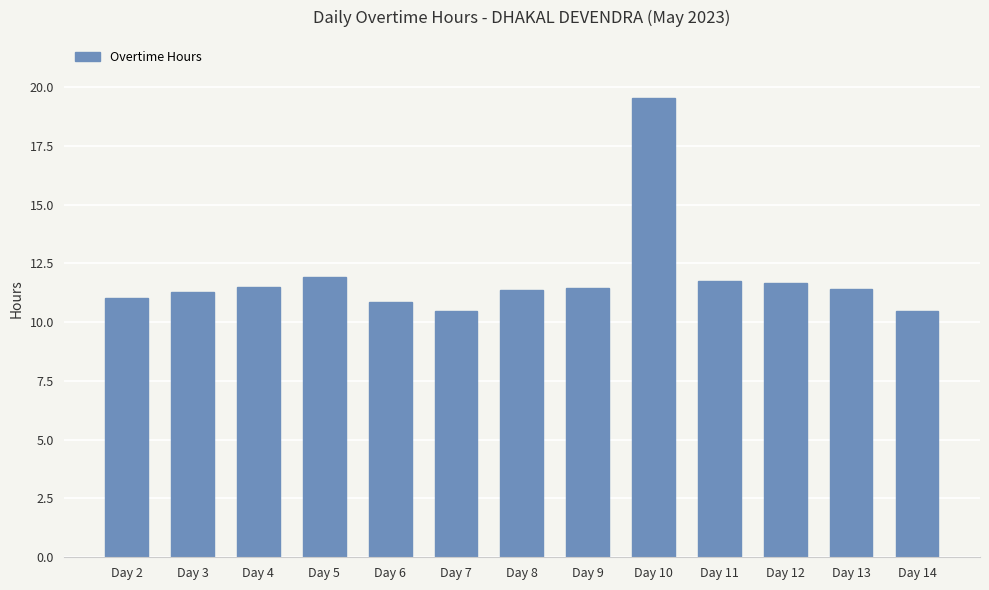

What is the value of the 4th bar from the left?

11.9